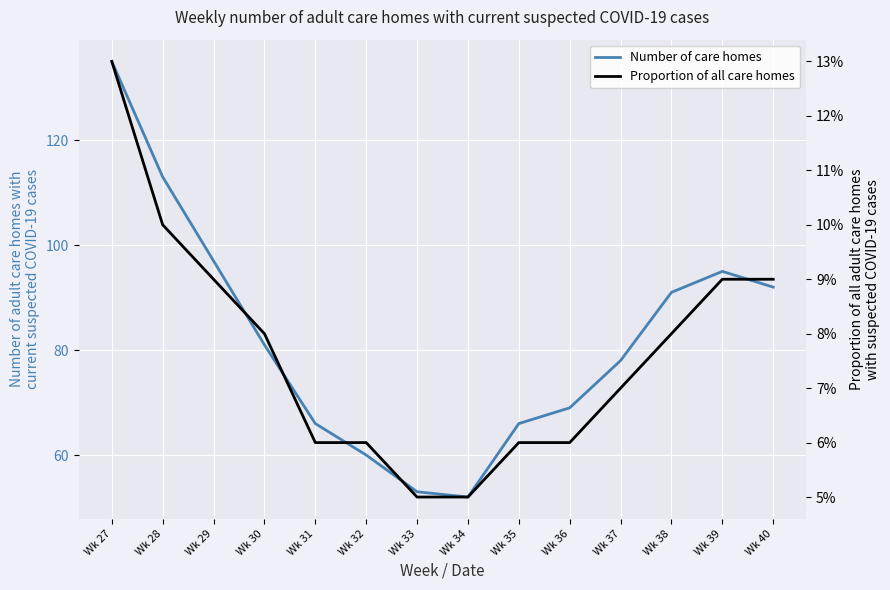

What is the difference between the maximum and minimum values in the Proportion of all care homes series?

0.1